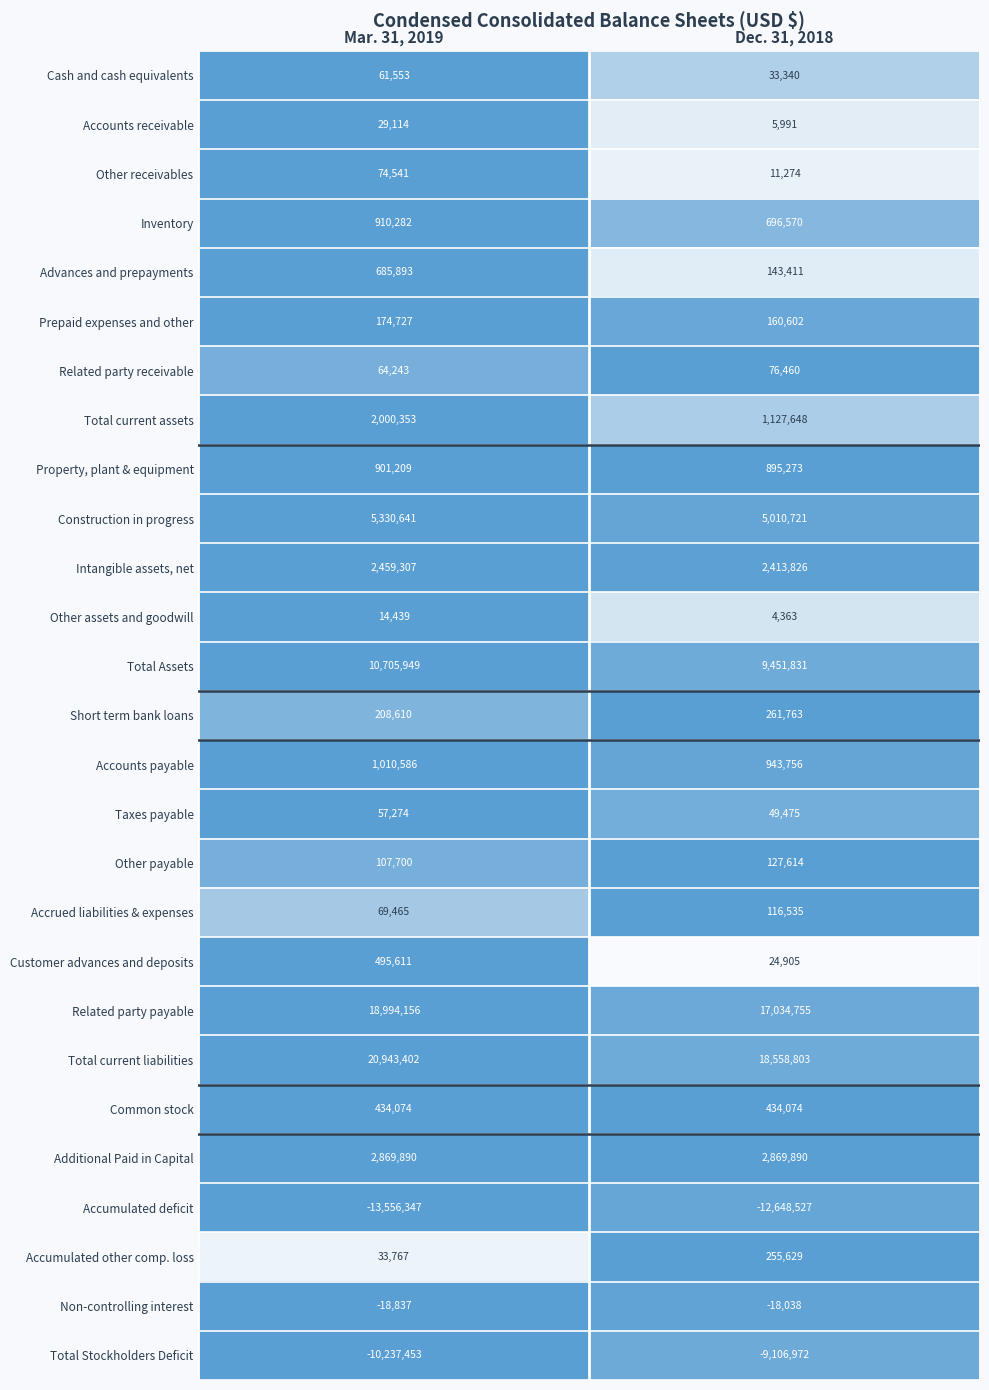

Which series has the widest spread of values?

Total current liabilities